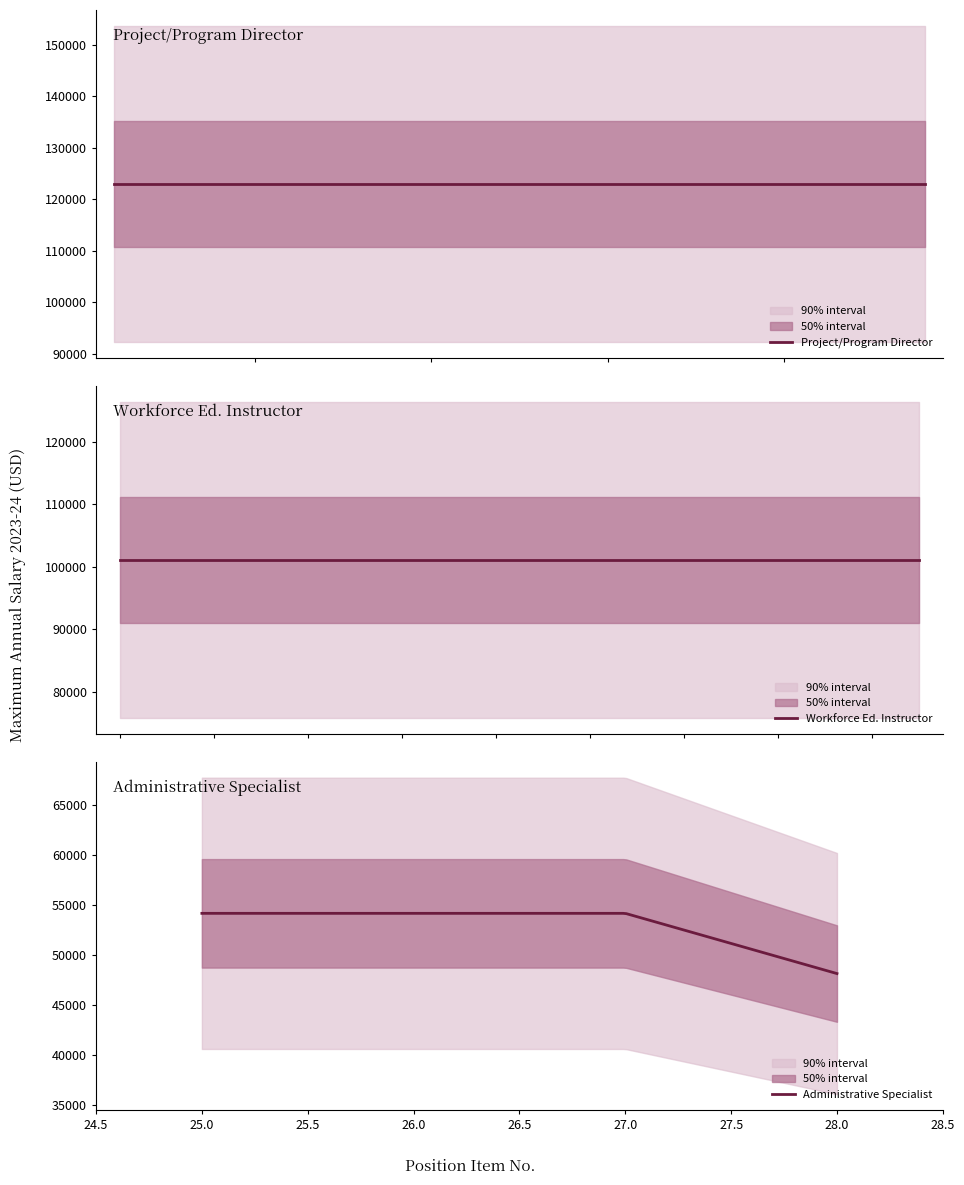

What is the value of the Workforce Ed. Instructor - 12 Month point at the 1st from the left?

101082.1